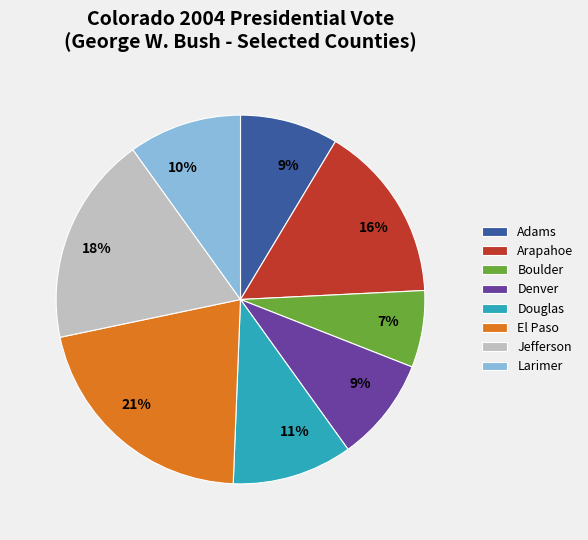

Approximately how many times larger is the value at Arapahoe compared to Boulder?

2.3